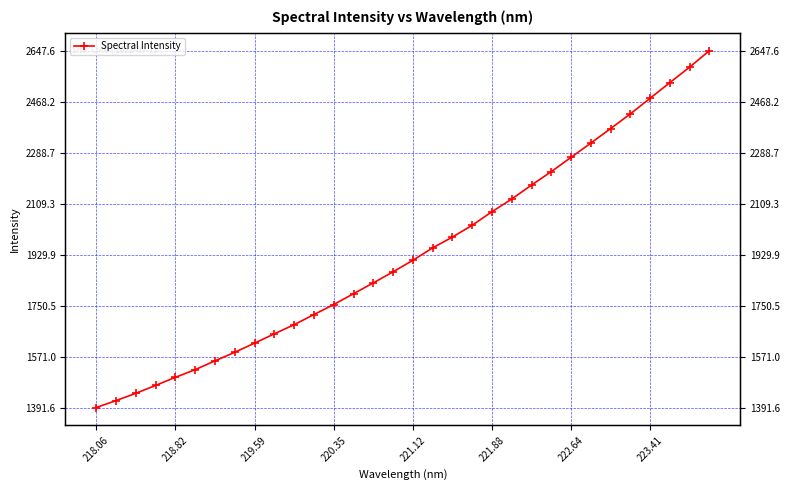

Does the chart display data point markers on the line(s)?

Yes